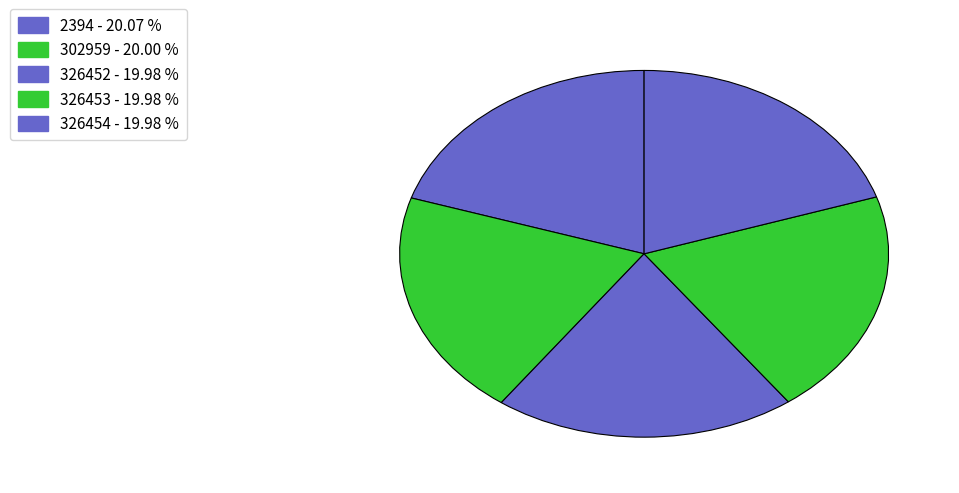

How many segments does this pie chart have?

5